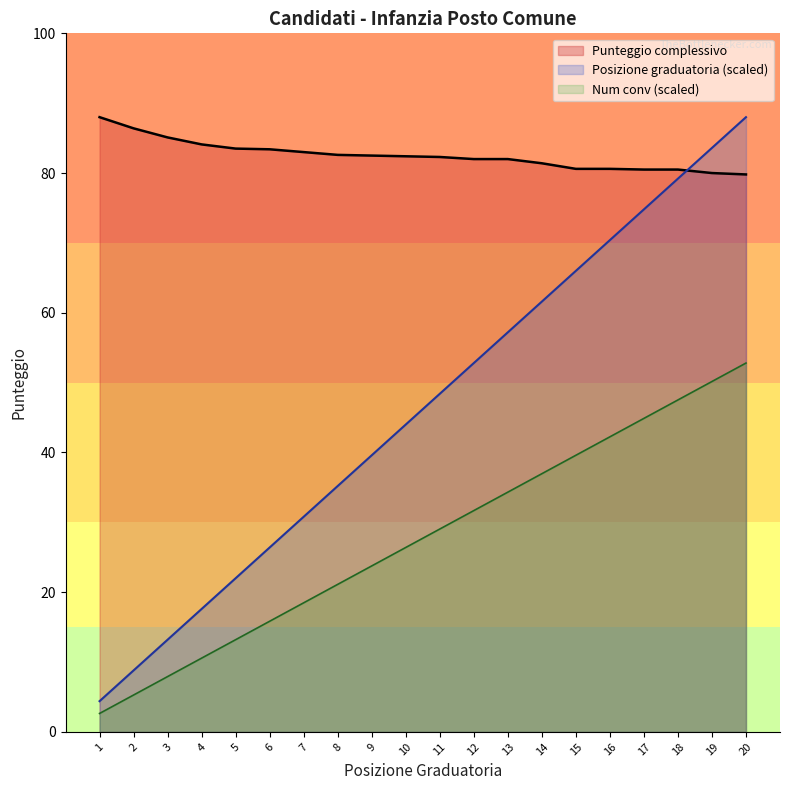

True or false: Num conv has more than 0 points higher than both neighbors.

False